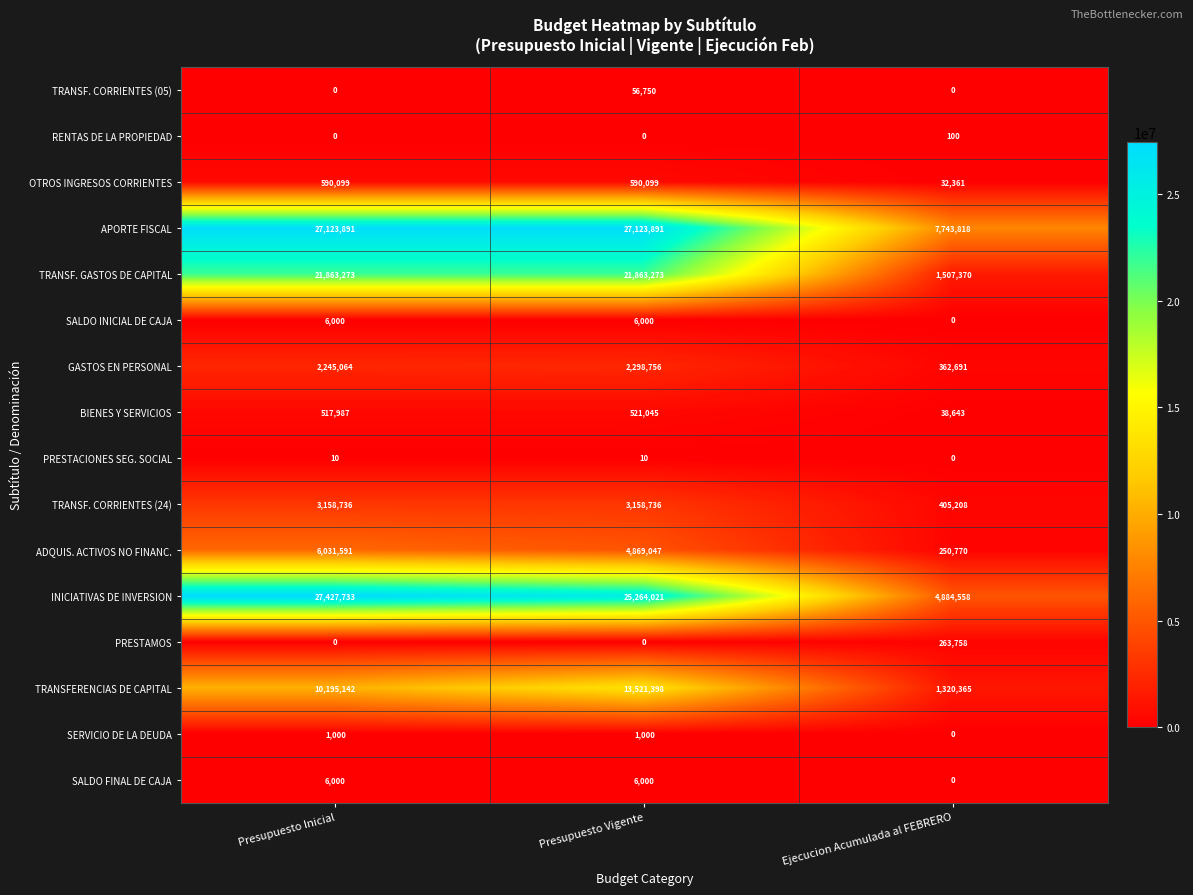

What is the difference between the highest and lowest values at Presupuesto Inicial?

27427733